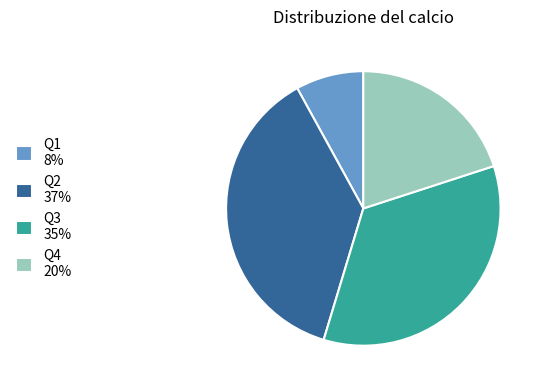

Is it true that Q1 is 1% of the pie?

False